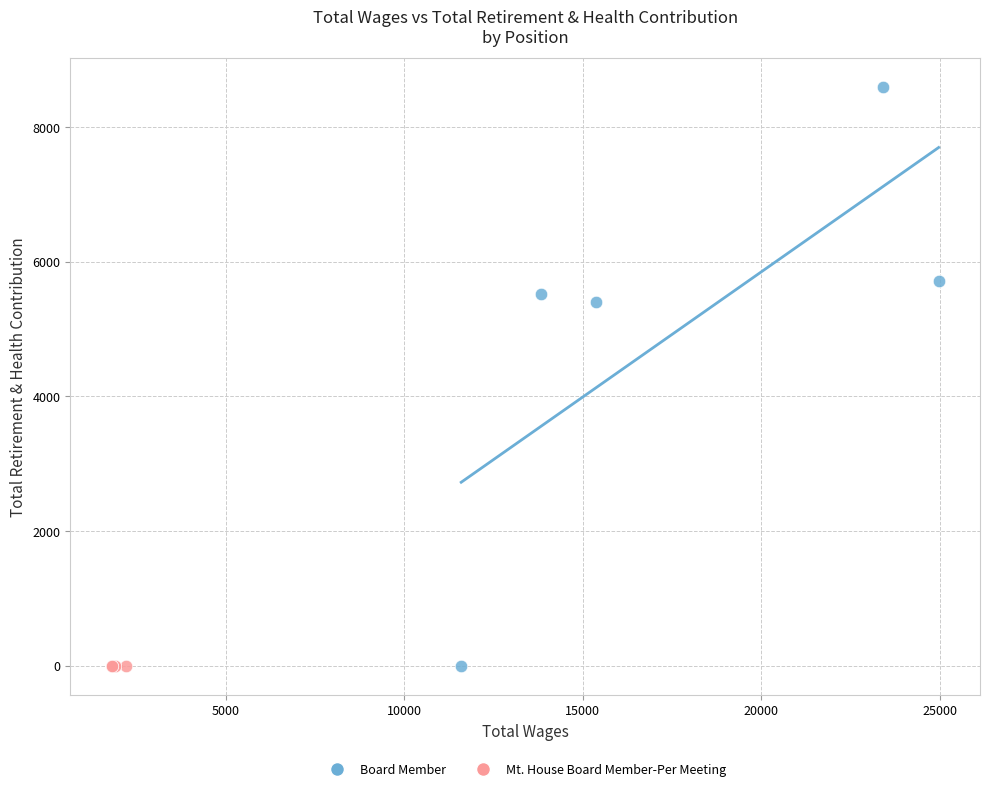

Which series reaches the maximum Y coordinate?

Board Member